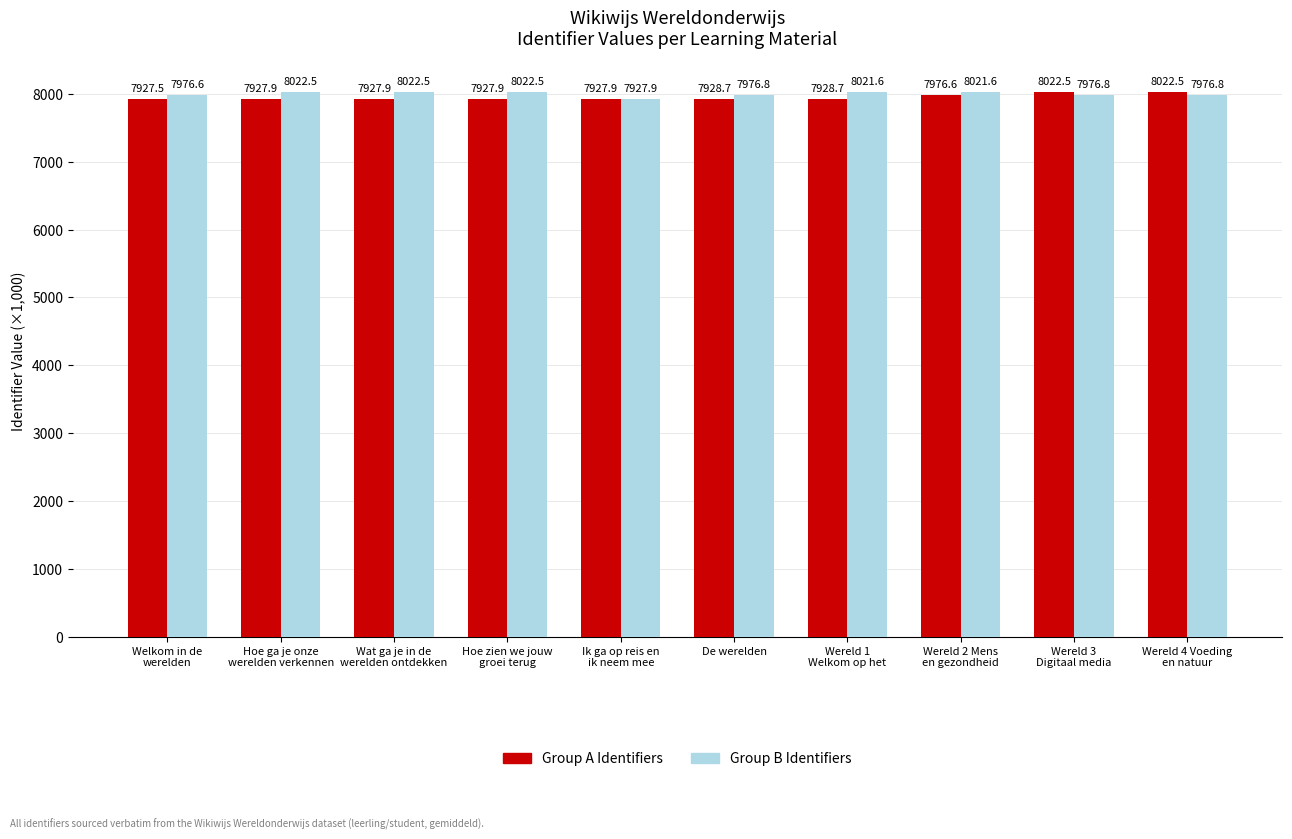

How many data points in Group B Identifiers are above 8021?

5